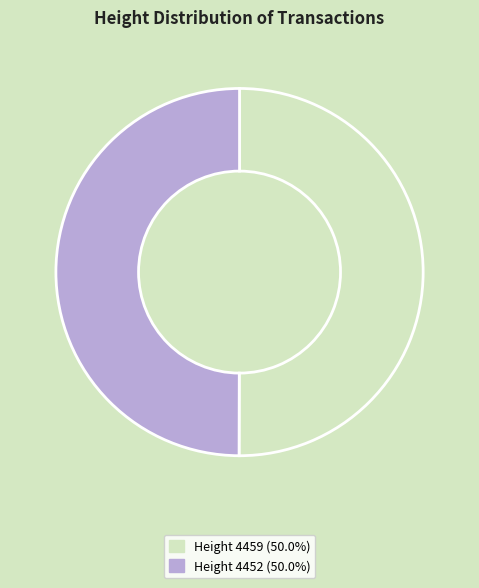

Is the sum of Height 4459 (50.0%) and Height 4452 (50.0%) greater than half?

Yes